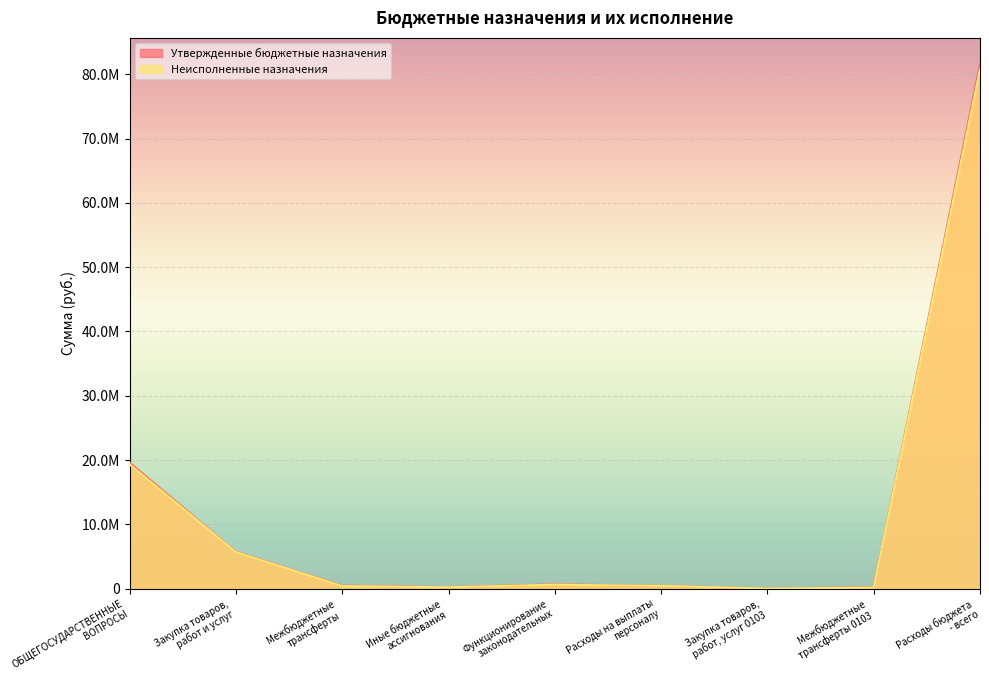

What position from the left is Расходы на выплаты
персоналу?

6